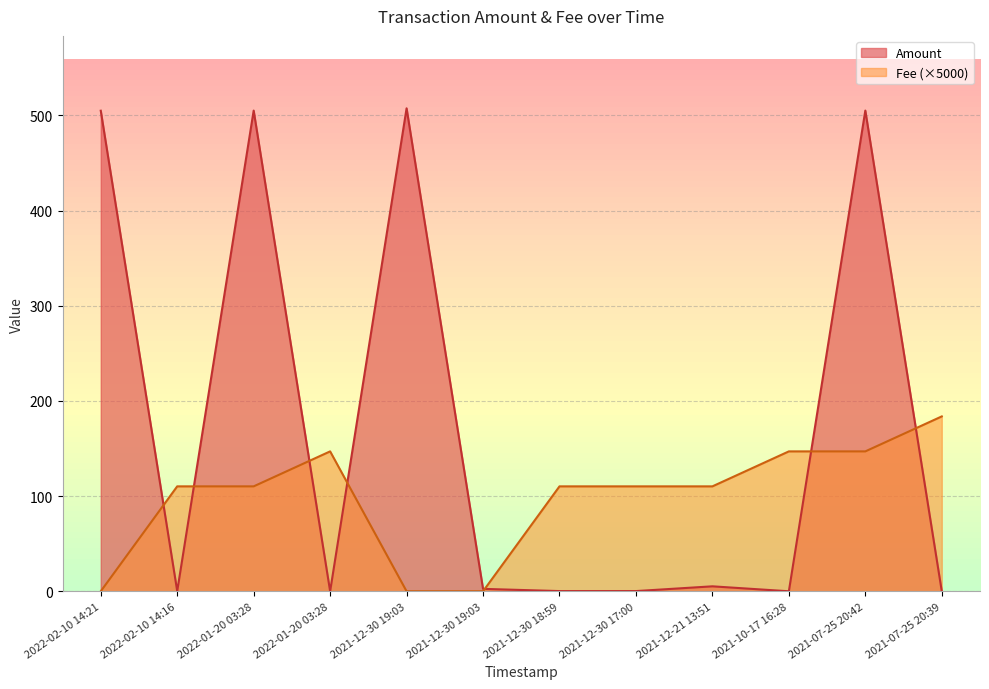

Reading left to right, what are all the values shown in this chart?

Amount: 2022-02-10 14:21=505.0	2022-02-10 14:16=0.2	2022-01-20 03:28=505.1	2022-01-20 03:28=0.0	2021-12-30 19:03=507.5	2021-12-30 19:03=2.5	2021-12-30 18:59=0.2	2021-12-30 17:00=0.2	2021-12-21 13:51=5.2	2021-10-17 16:28=0.0	2021-07-25 20:42=505.1	2021-07-25 20:39=0.0
Fee: 2022-02-10 14:21=0.0	2022-02-10 14:16=110.2	2022-01-20 03:28=110.2	2022-01-20 03:28=147.0	2021-12-30 19:03=0.0	2021-12-30 19:03=0.0	2021-12-30 18:59=110.2	2021-12-30 17:00=110.2	2021-12-21 13:51=110.2	2021-10-17 16:28=147.0	2021-07-25 20:42=147.0	2021-07-25 20:39=183.8